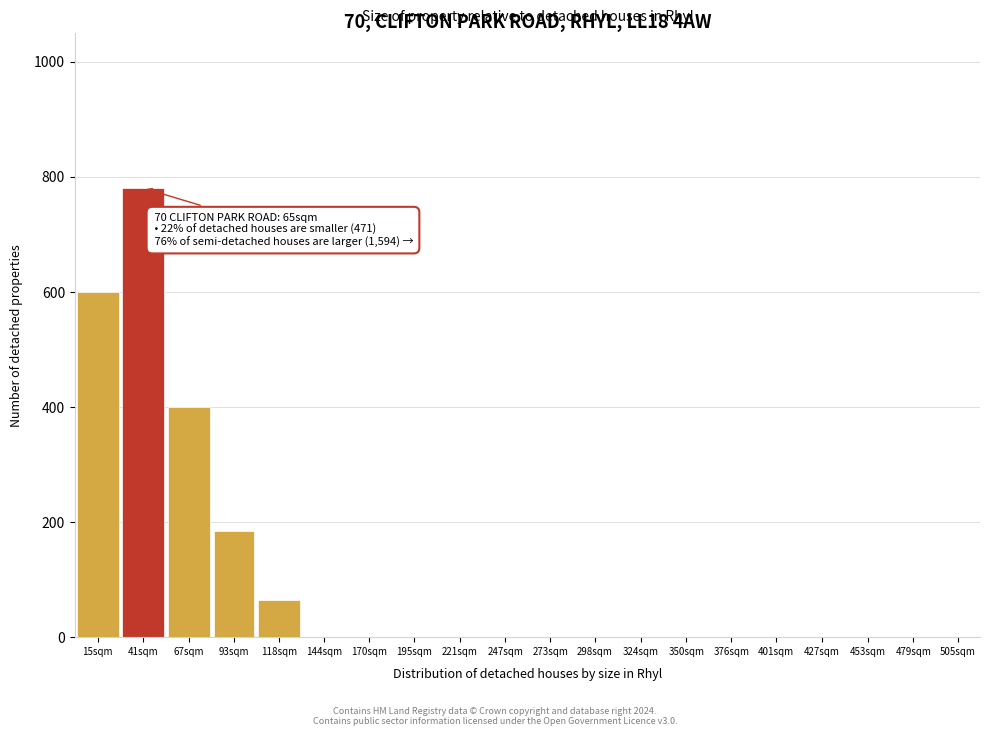

Reading left to right, what are all the values shown in this chart?

15sqm=600	41sqm=780	67sqm=400	93sqm=185	118sqm=65	144sqm=0	170sqm=0	195sqm=0	221sqm=0	247sqm=0	273sqm=0	298sqm=0	324sqm=0	350sqm=0	376sqm=0	401sqm=0	427sqm=0	453sqm=0	479sqm=0	505sqm=0